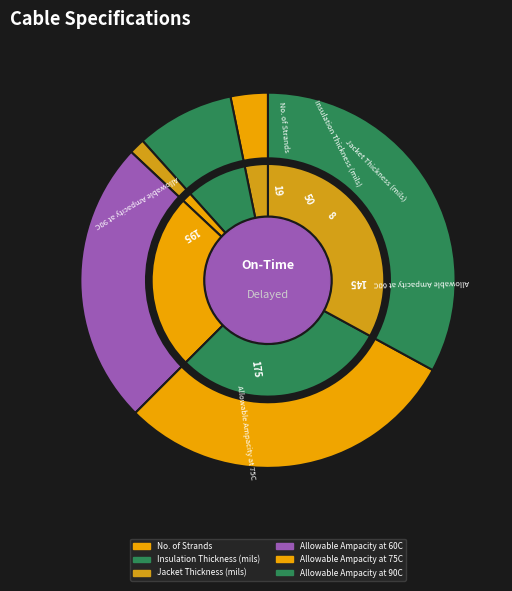

To the nearest percent, what portion does No. of Strands represent?

3%